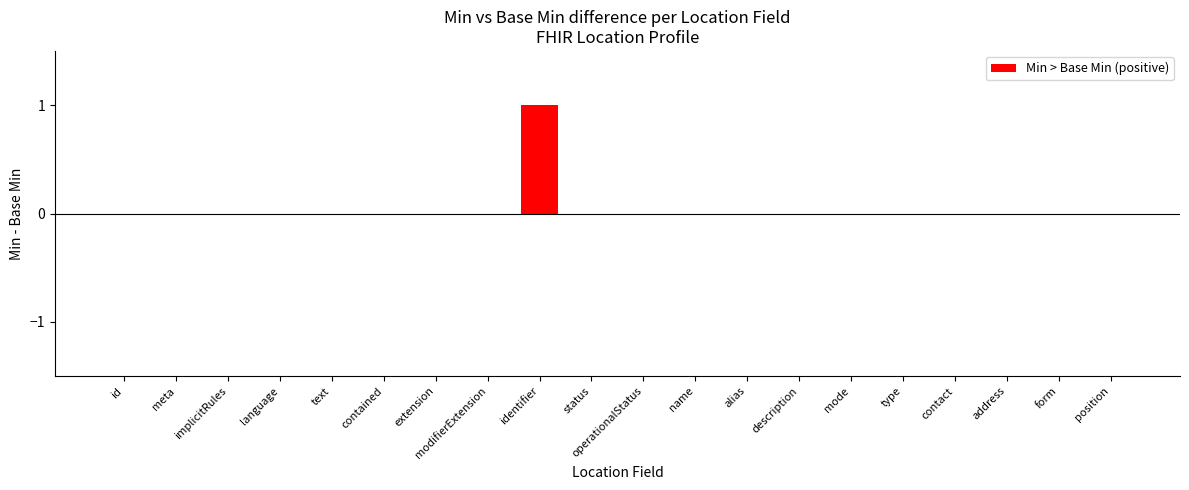

At how many categories does at least one series exceed 0?

1